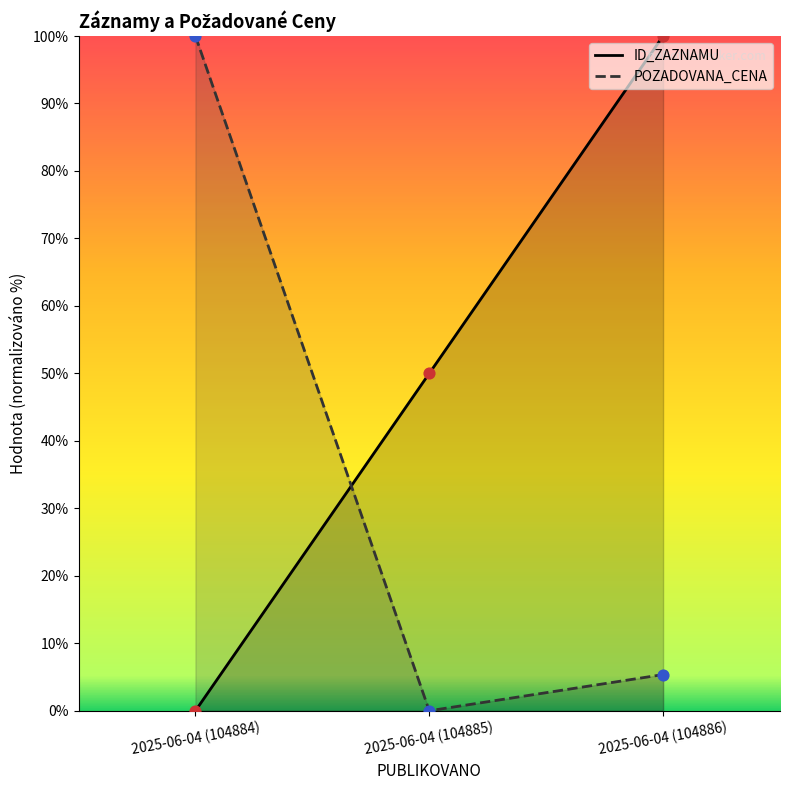

Which series contains the lowest Y value?

ID_ZAZNAMU